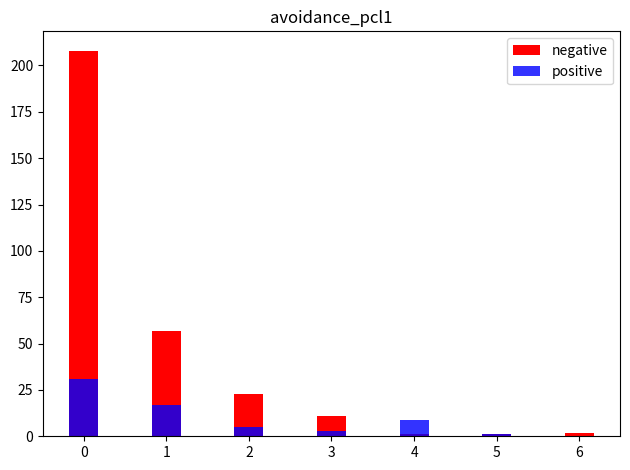

What value does the positive series have at 3, to the nearest 5?

5